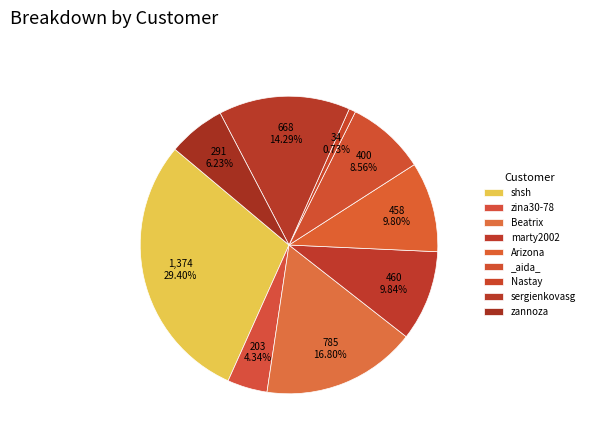

What is the total percentage of Nastay and shsh?

30.1%